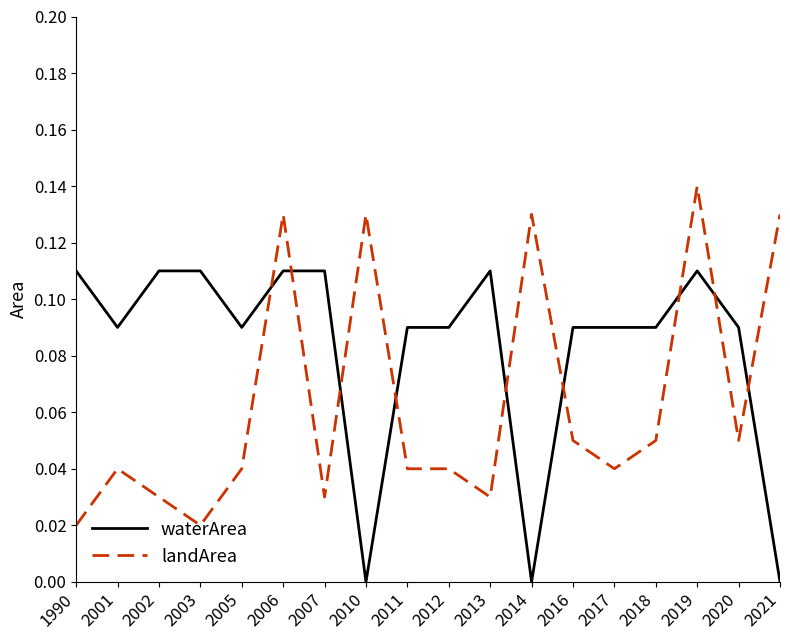

True or false: landArea has a value of 0.0 at 2014.

False